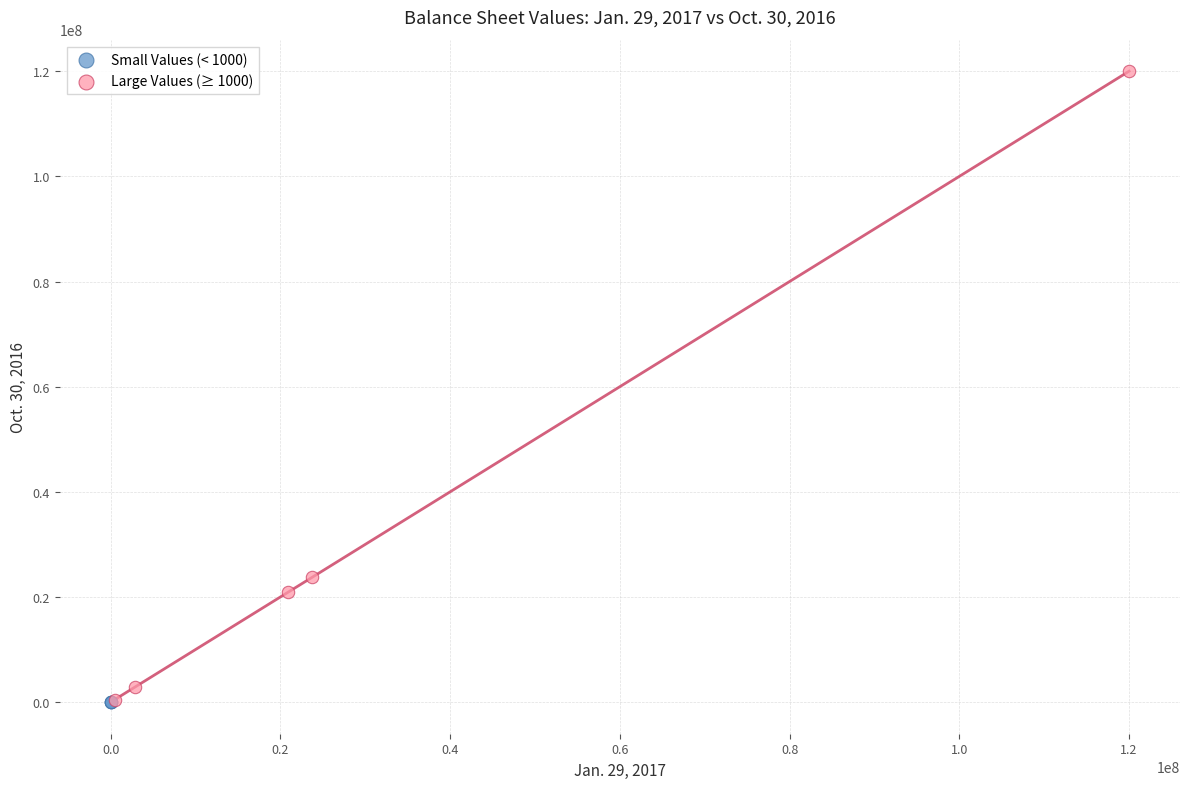

What are all the series names shown in the legend?

Small Values (< 1000), Large Values (≥ 1000)